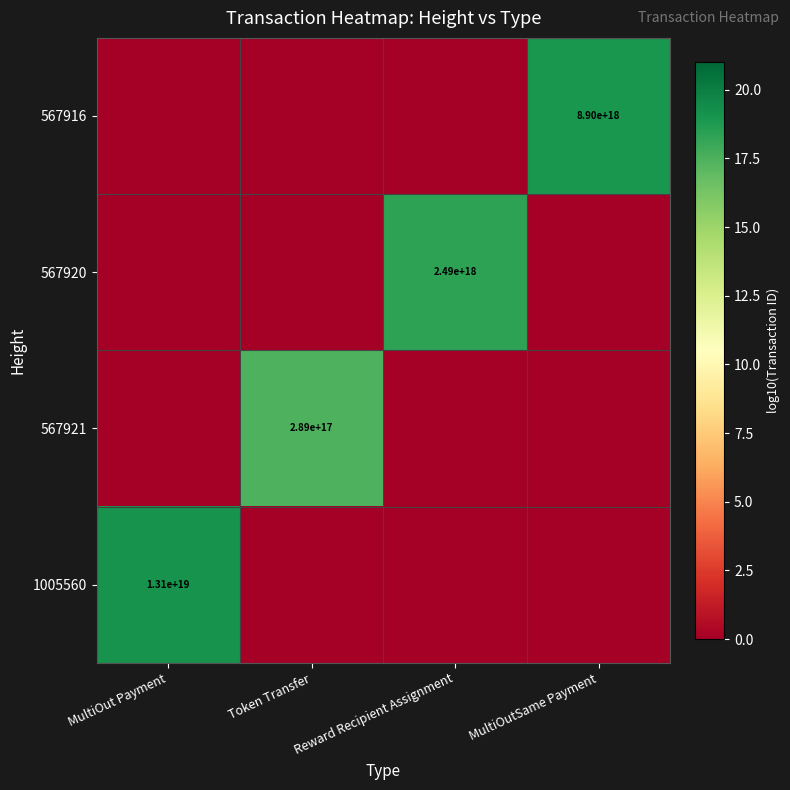

Is the value of 1005560 at MultiOut Payment greater than the value of 567916 at MultiOutSame Payment?

Yes